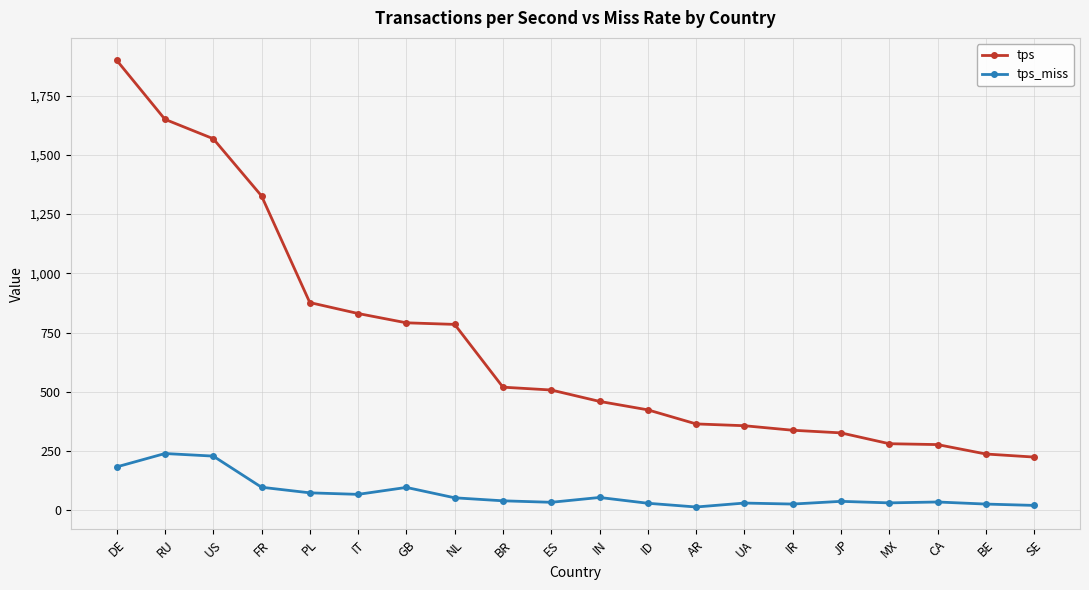

What is the label of the 6th point from the right?

IR